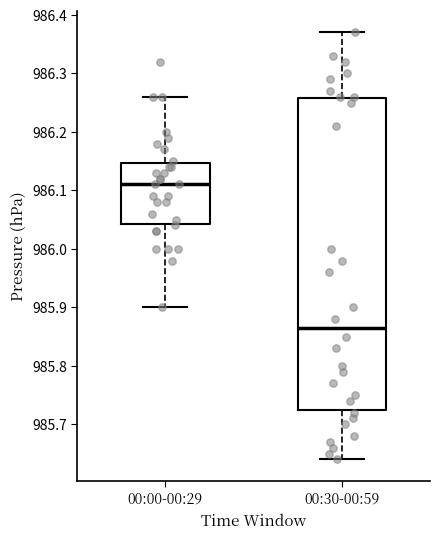

Which box's median line is the highest?

00:00-00:29